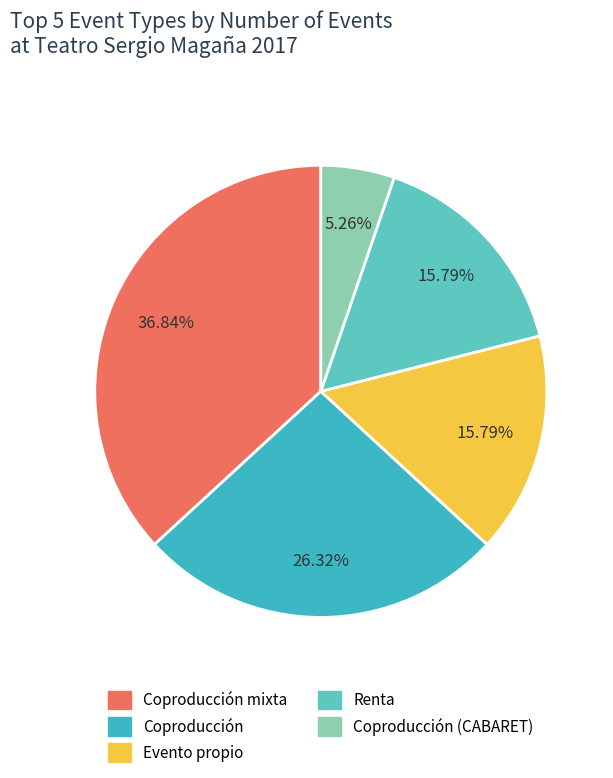

How many segments does this pie chart have?

5